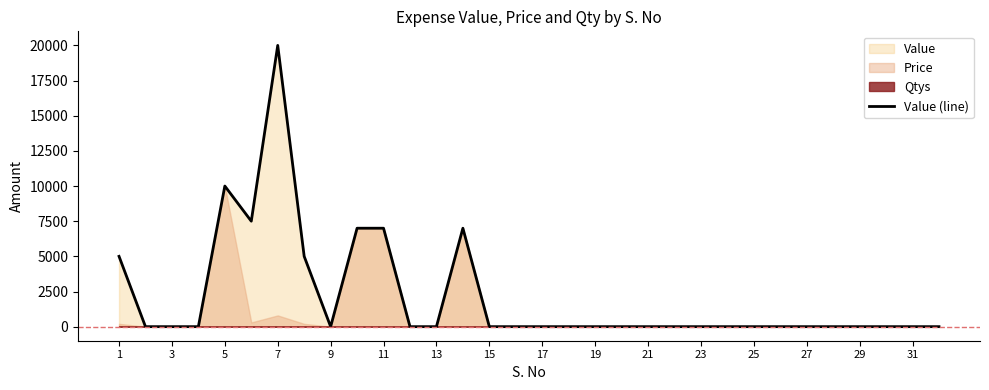

The value of Value (line) at 31 is -8442. True or false?

False